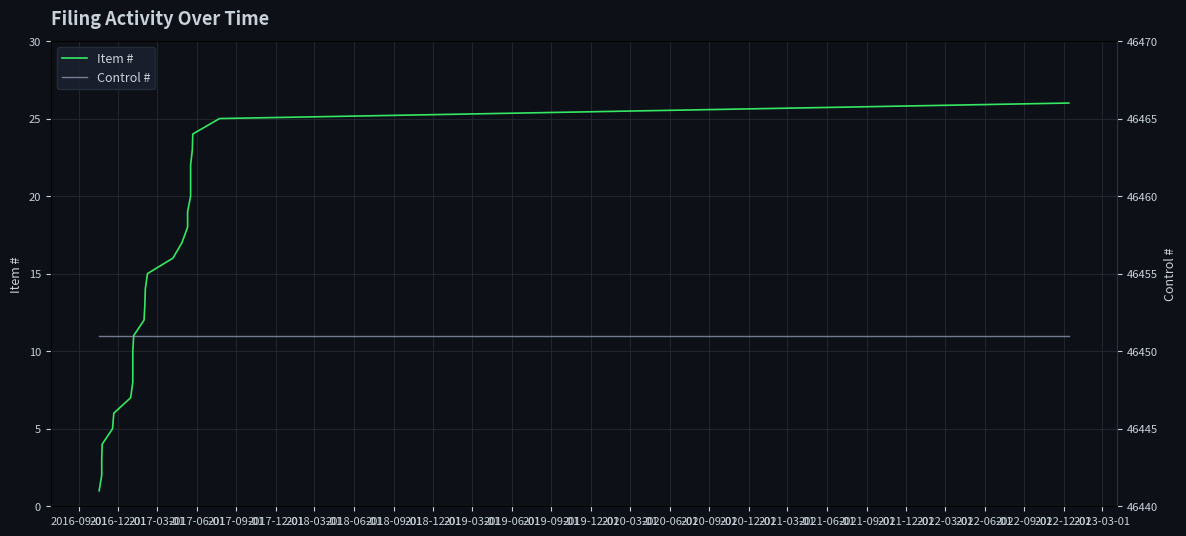

How many categories are shown in the chart?

26